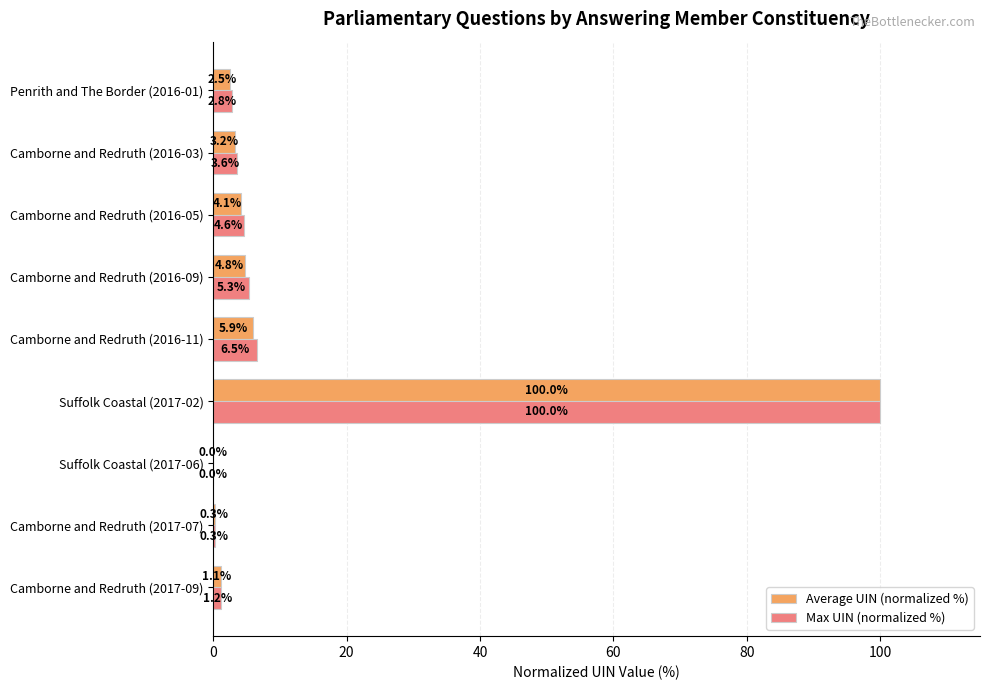

True or false: Max UIN (normalized %) has a value of 2.8 at Penrith and The Border (2016-01).

True